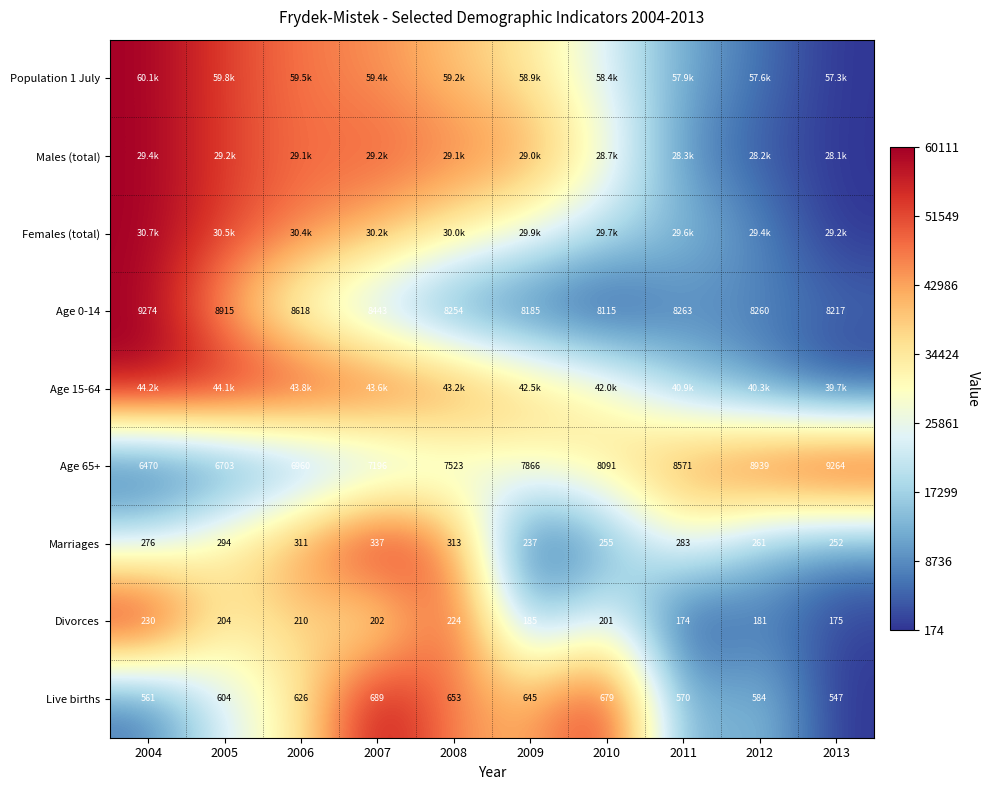

At which category is the sum across all series the highest?

2004